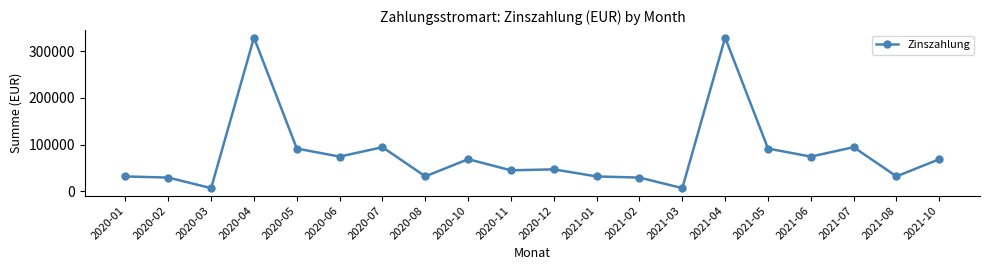

How many lines are shown in the chart?

1